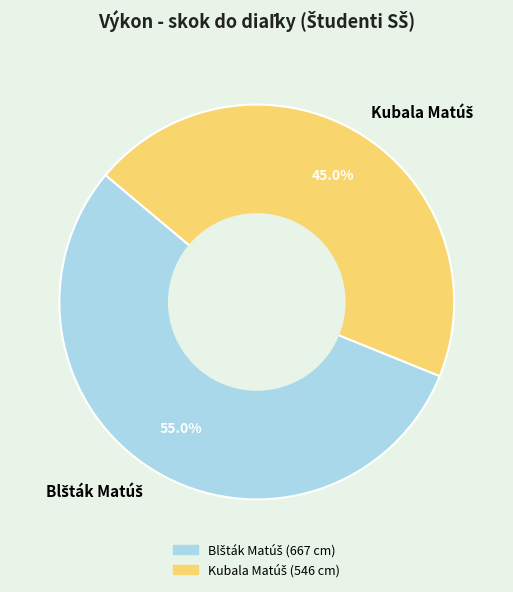

Does any single category account for the majority?

Yes